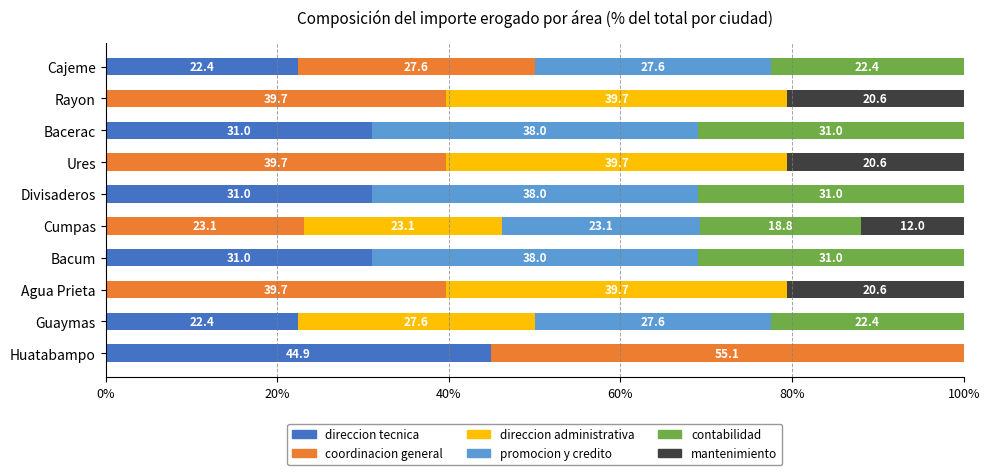

What is the maximum value for direccion tecnica?

44.9